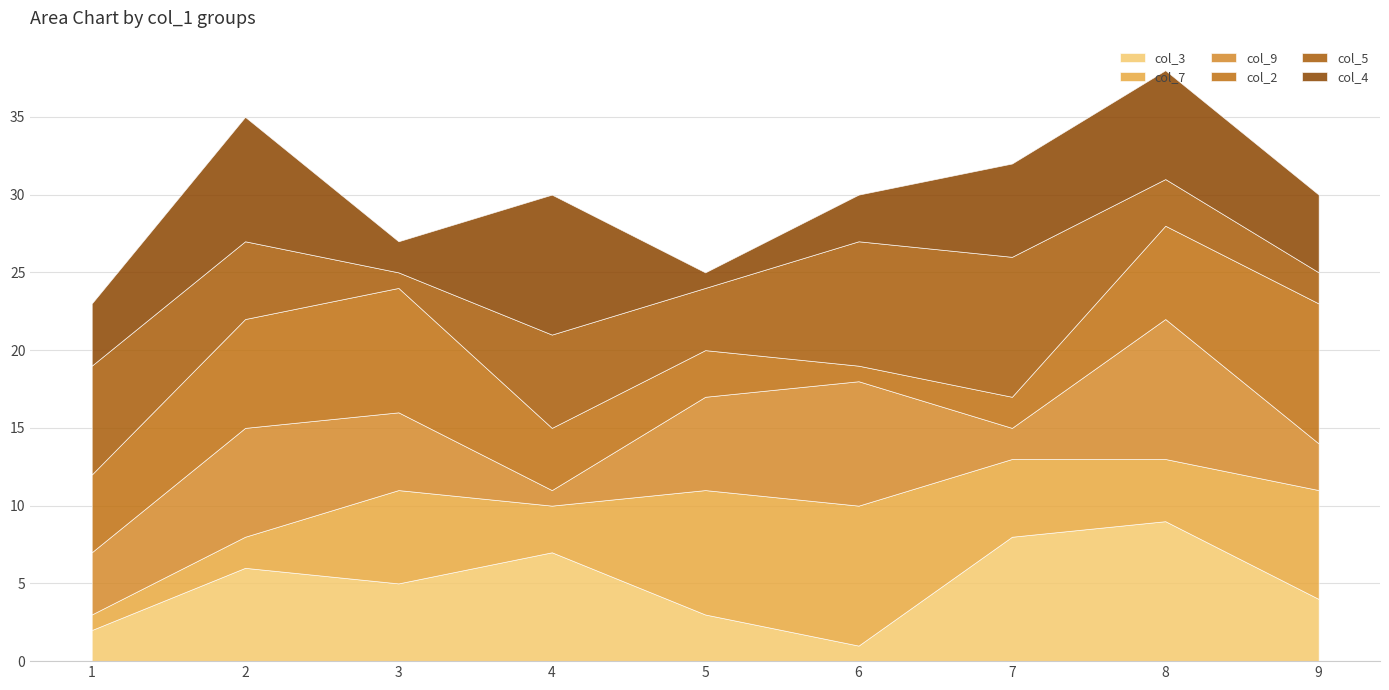

What is the sum of all col_7 values?

45